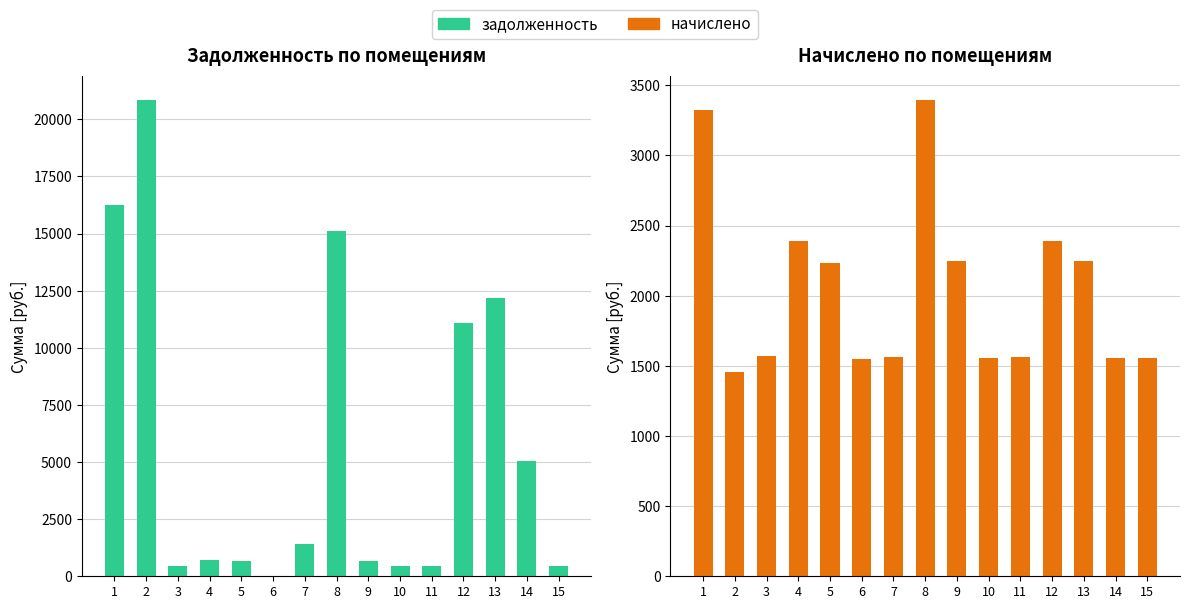

What is the total value across all series at 13?

14409.6